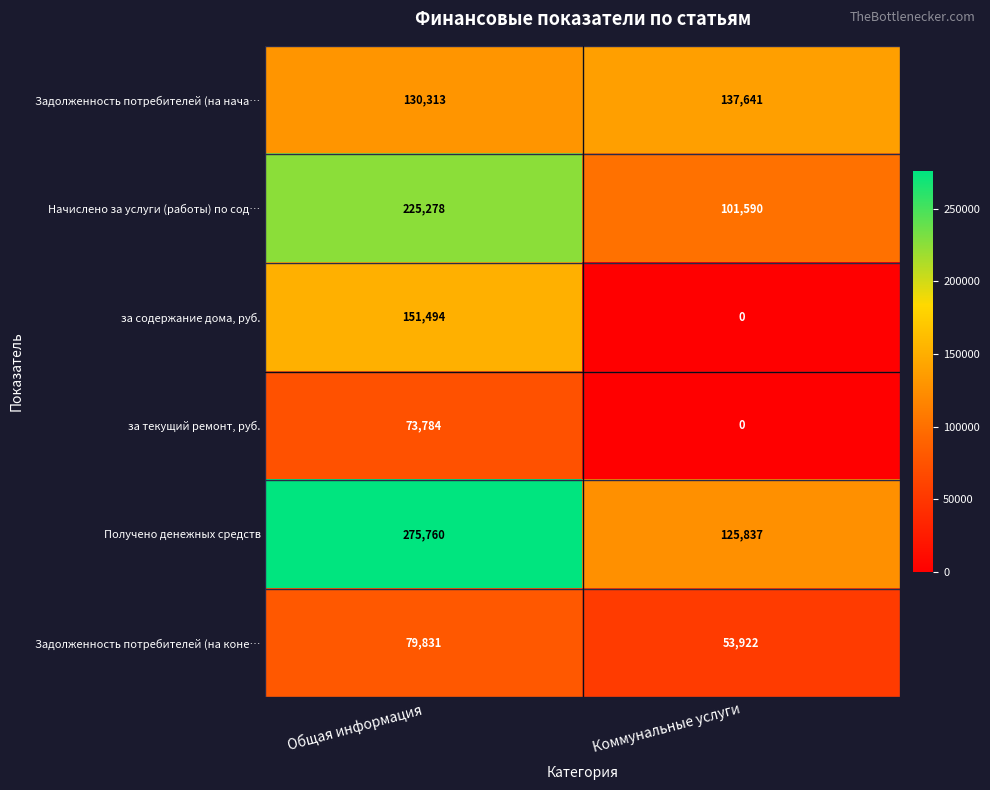

At how many categories does at least one series exceed 17729?

2